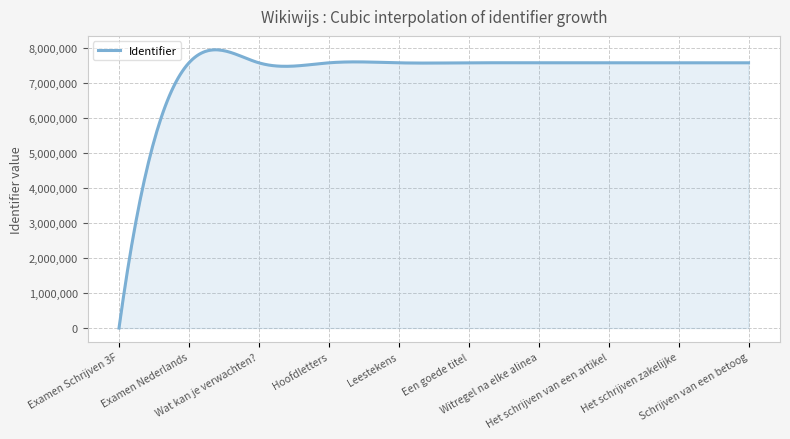

What is the maximum value shown in the chart?

7954096.7